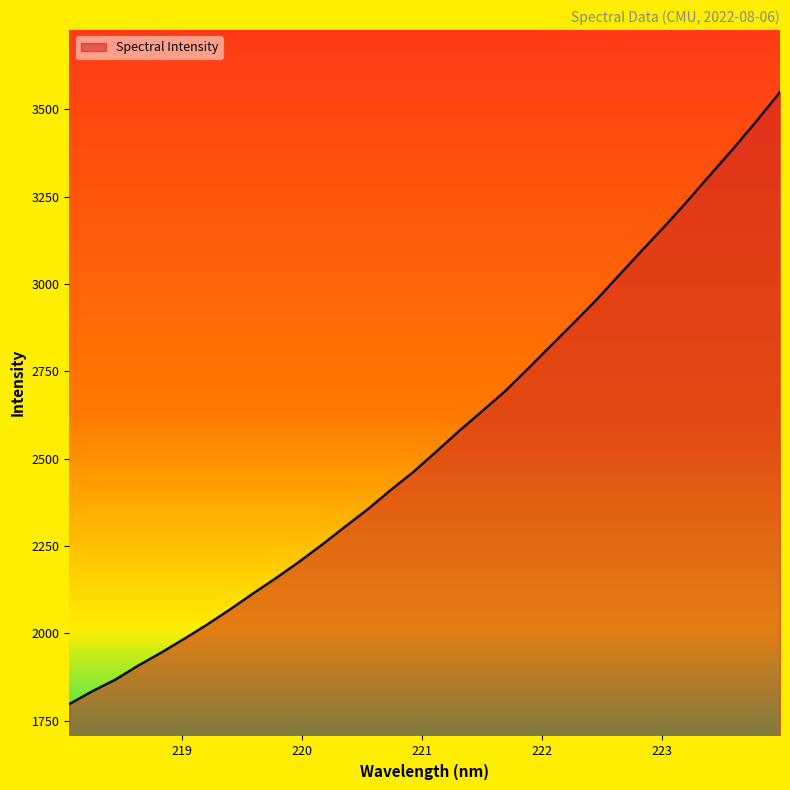

What is the minimum value shown in the chart?

1797.2